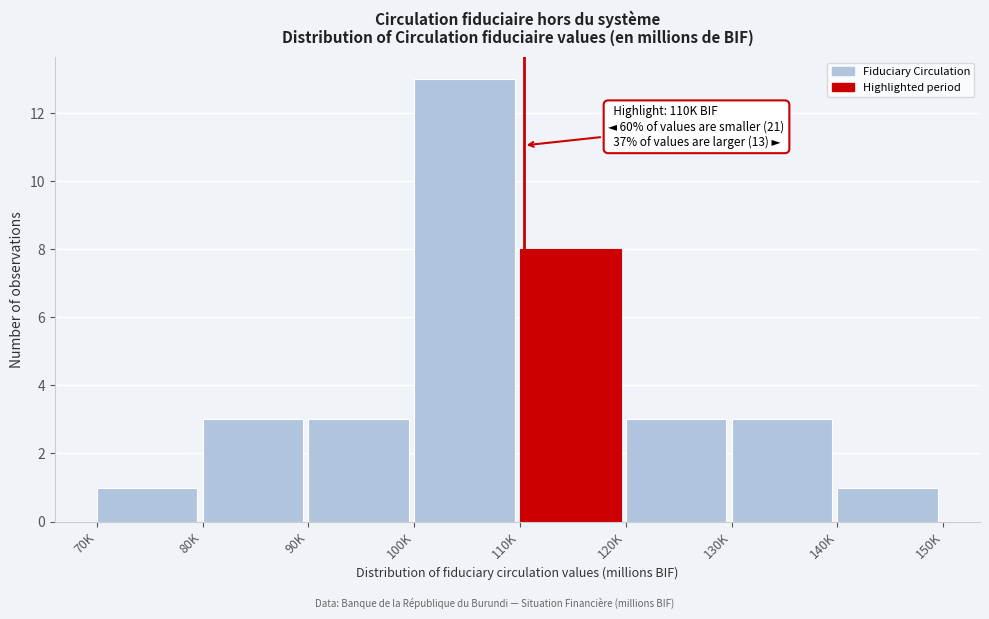

Reading left to right, transcribe all the data shown in this chart.

70K=1	80K=3	90K=3	100K=13	110K=8	120K=3	130K=3	140K=1